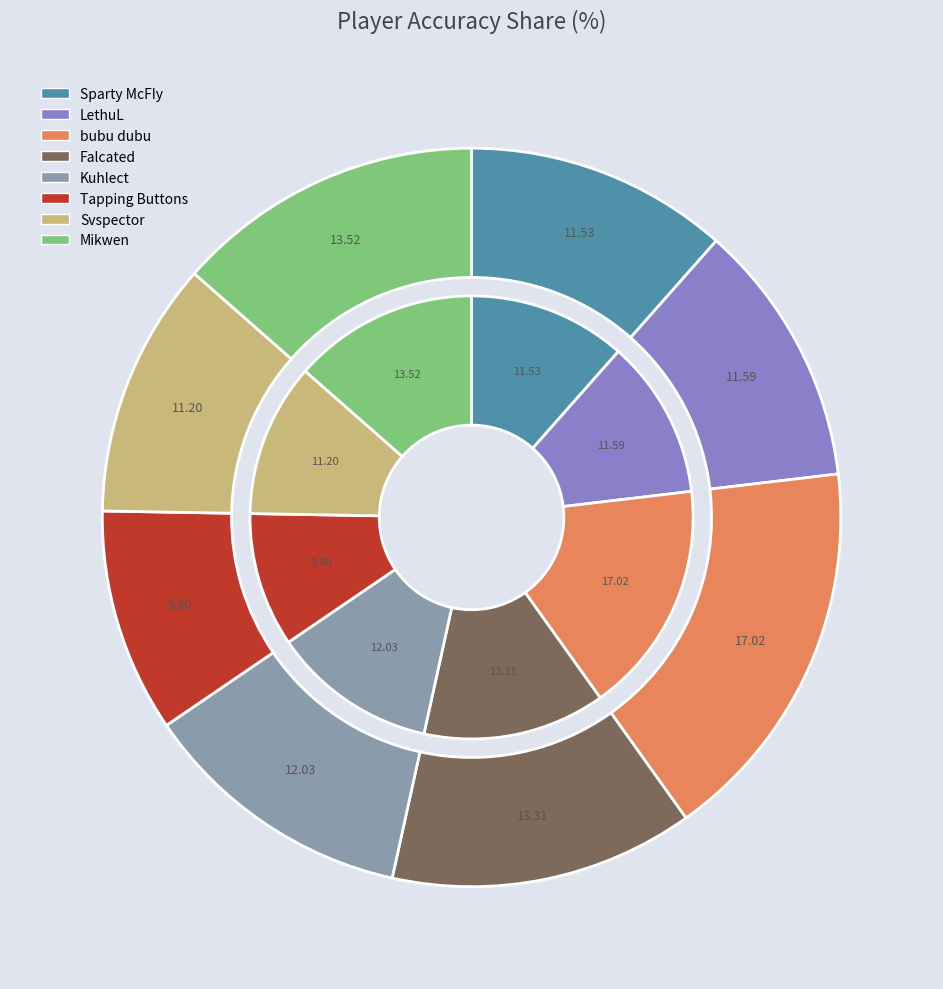

How many slices are in this pie chart?

8